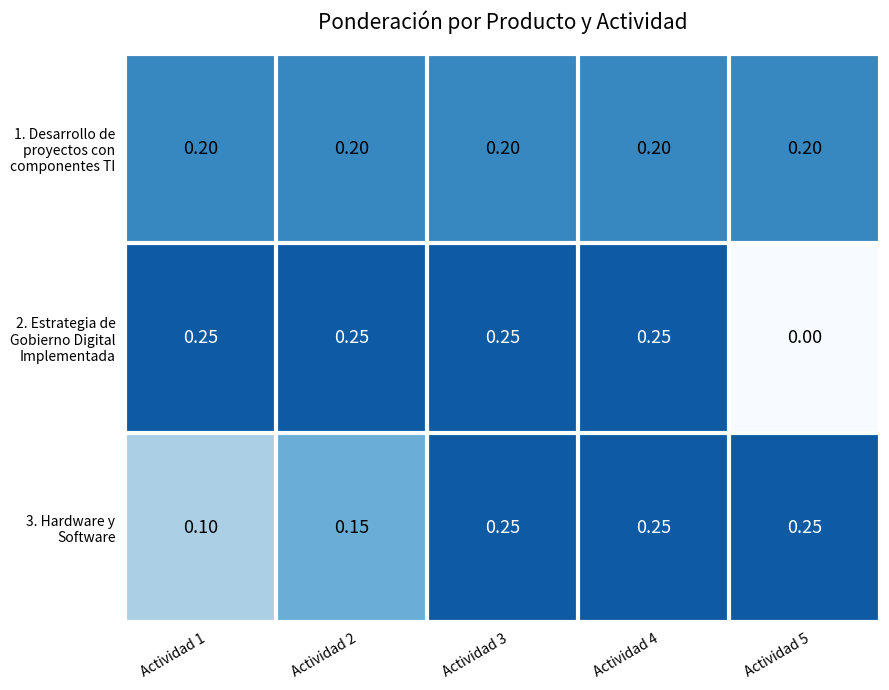

At how many categories does at least one series exceed 0?

5